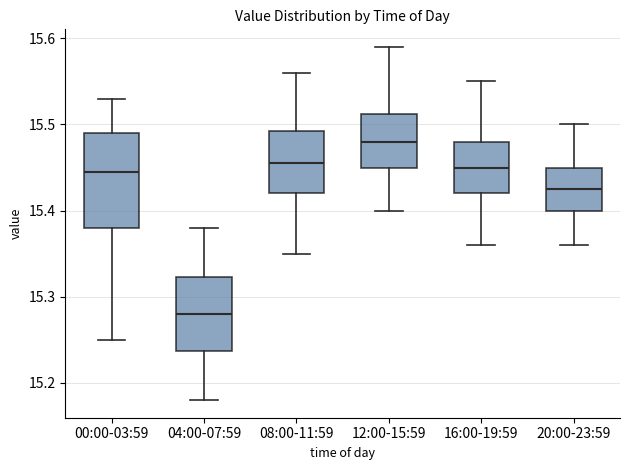

Which box is the tallest, from its lower edge to its upper edge?

00:00-03:59